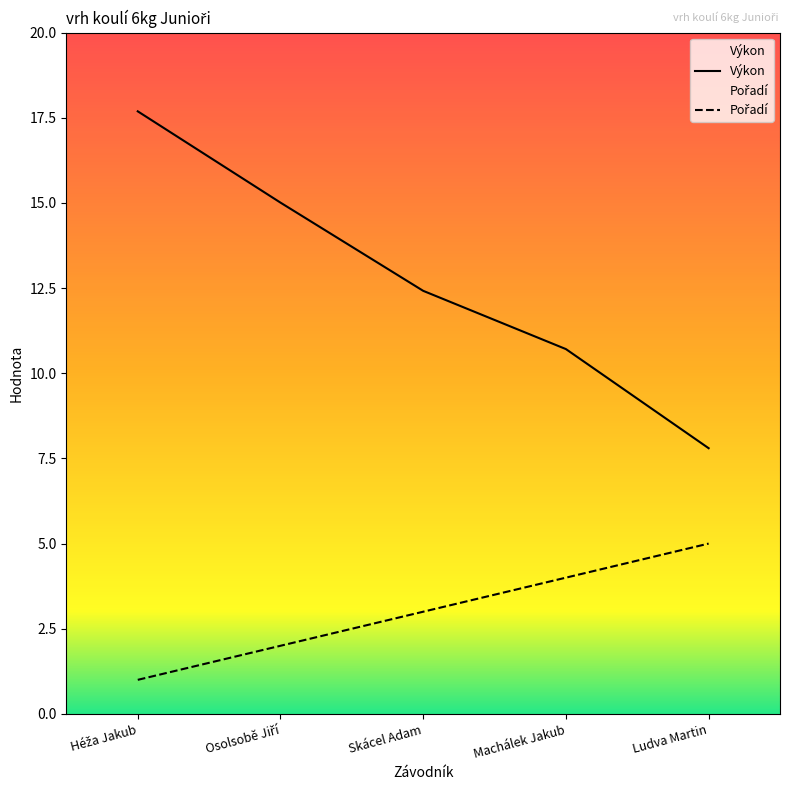

What is the greatest value displayed?

17.7